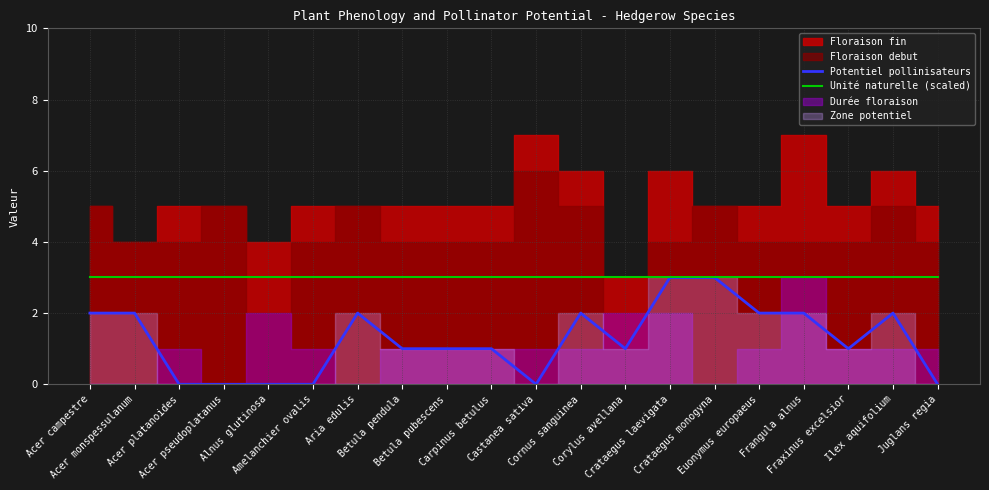

What is the highest value of the Potentiel pollinisateurs series?

3